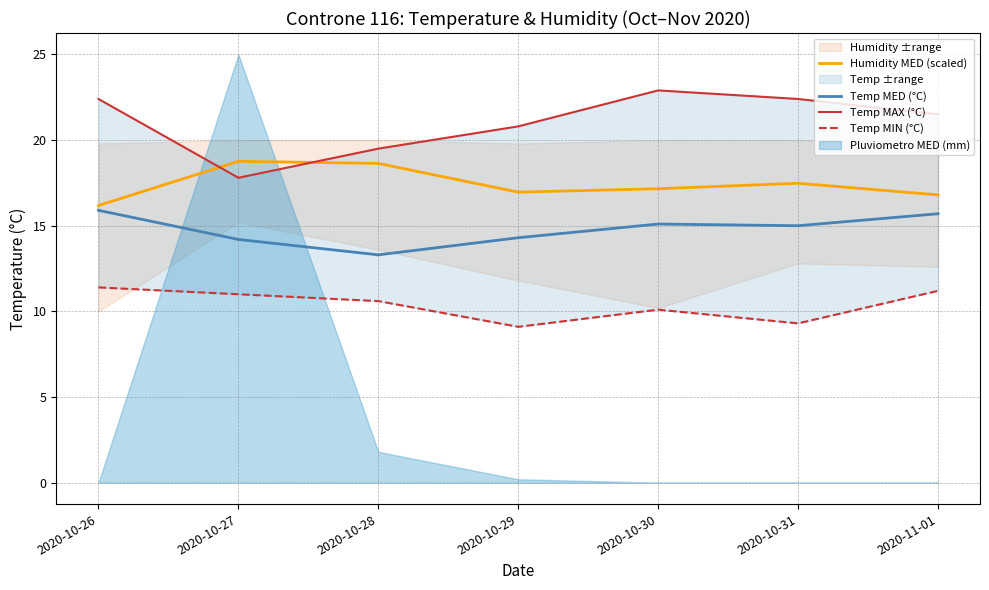

What is the difference between the maximum and minimum values in the Temp MIN (°C) series?

2.3